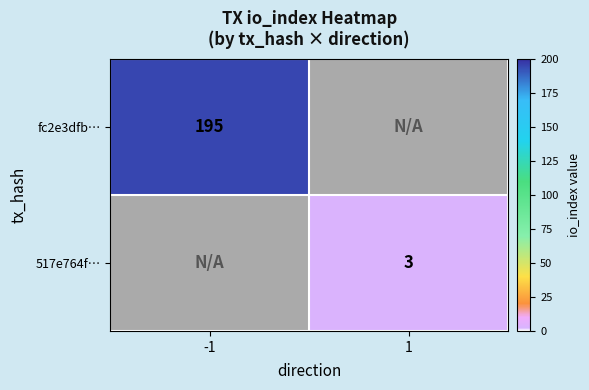

Is it true that fc2e3dfb… equals 113 at -1?

False